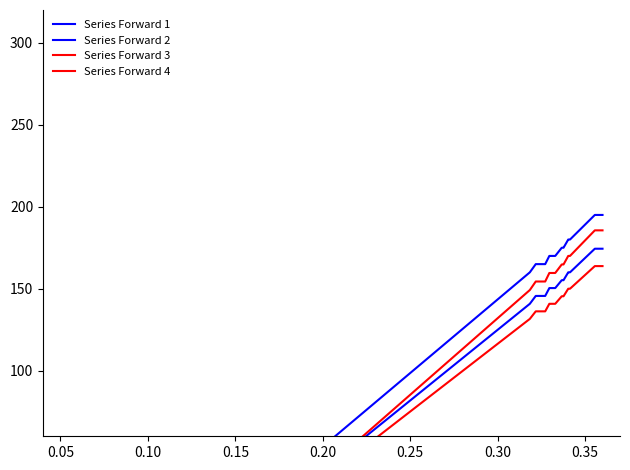

Rank the series at 0.35 from lowest to highest value.

Series Forward 3, Series Forward 2, Series Forward 4, Series Forward 1